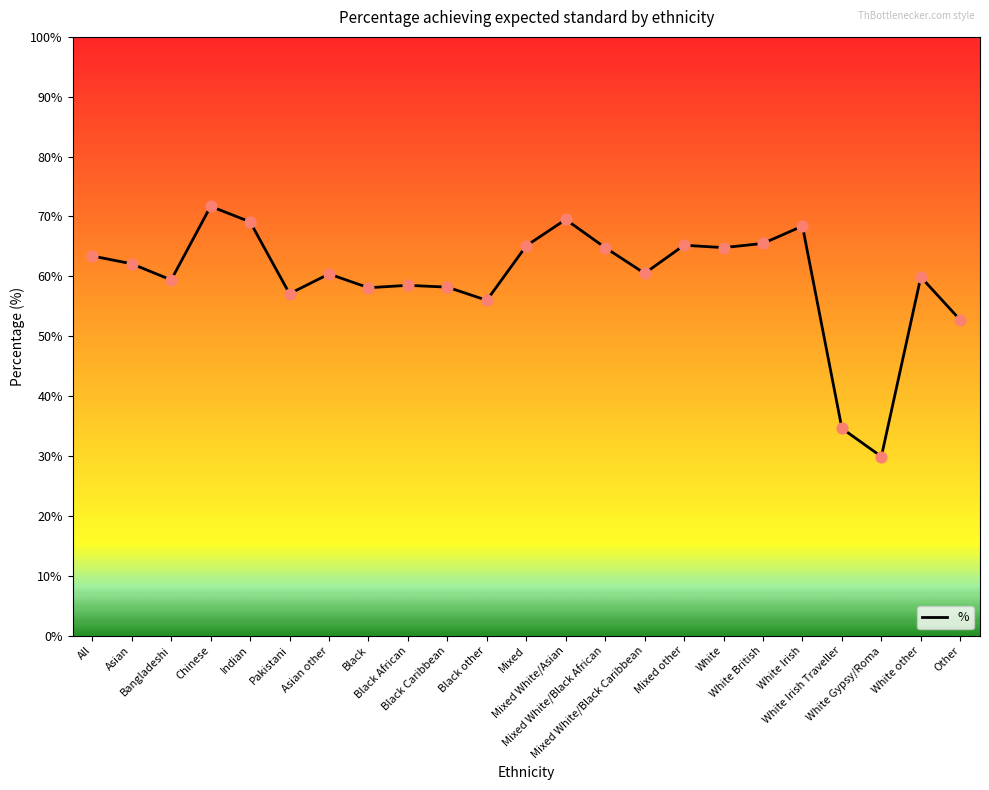

Approximately how many times larger is the value at Mixed other compared to Mixed White/Black Caribbean?

1.1